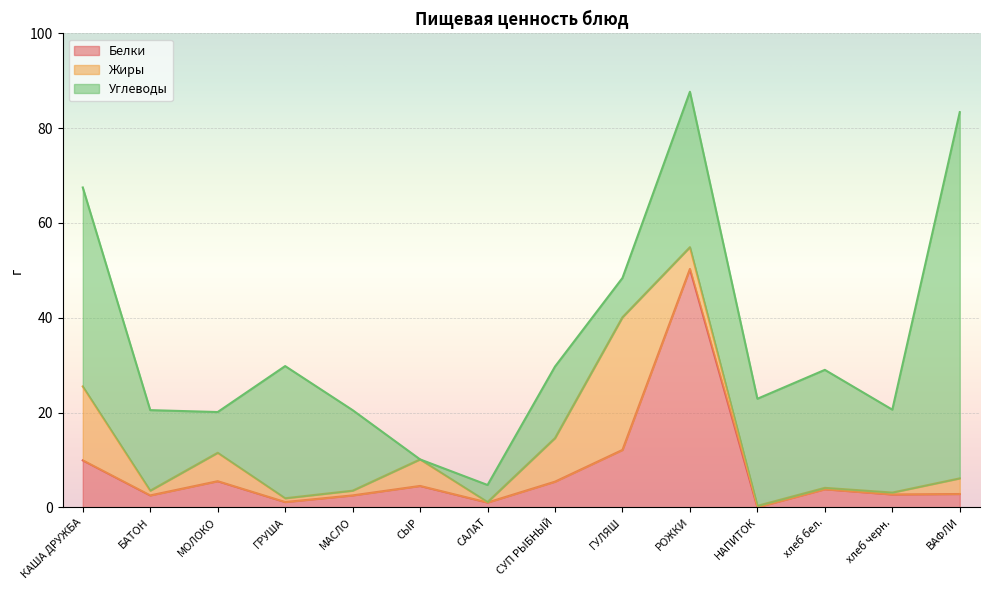

What is the total value across all series at МАСЛО?

20.5